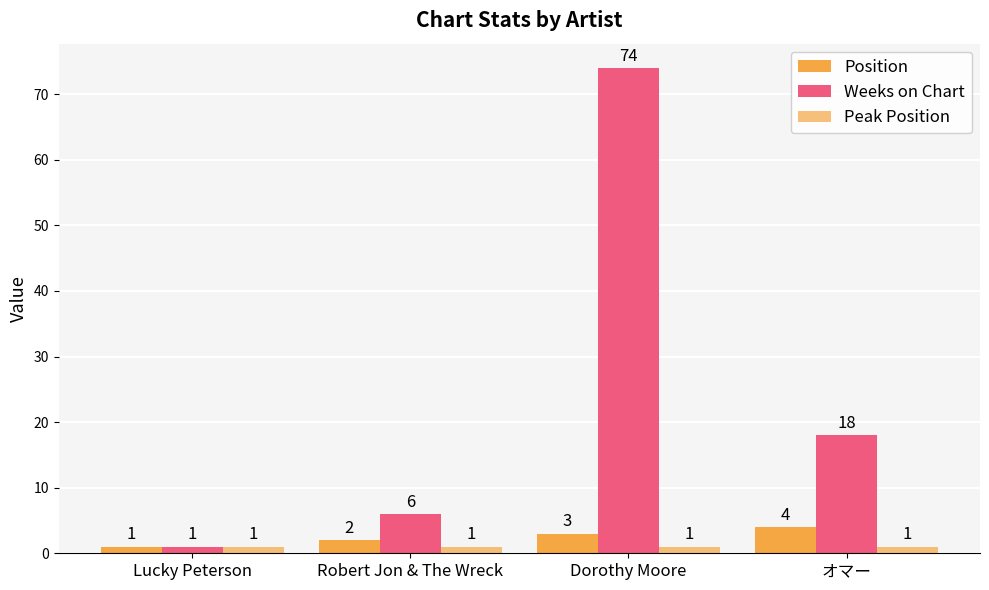

Read the Position value at Dorothy Moore.

3